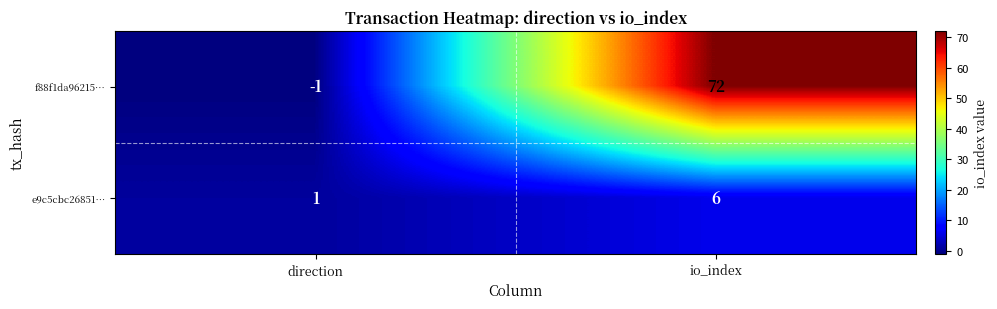

What is the maximum value shown in the chart?

72